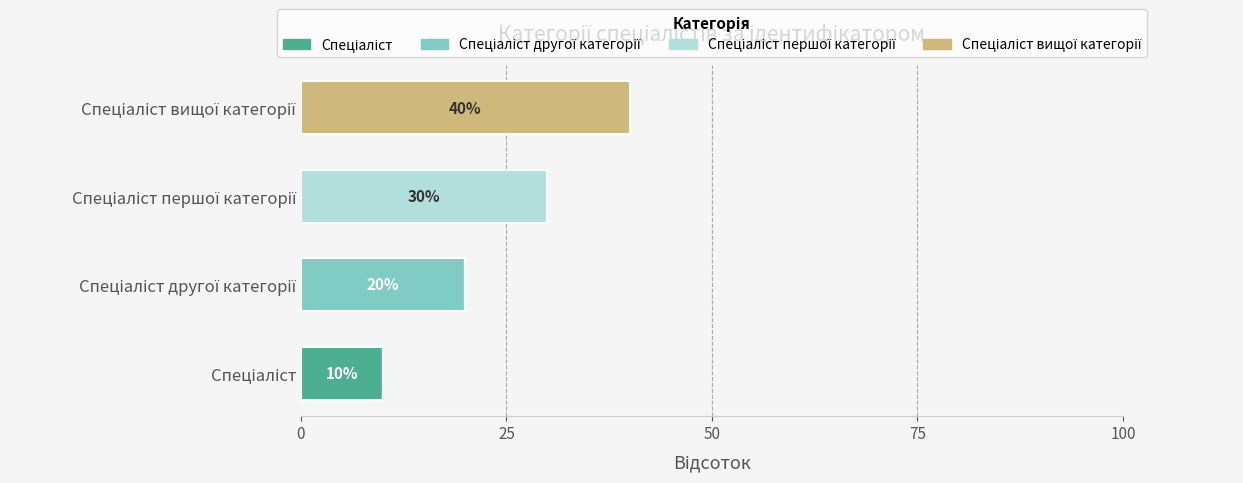

Reading left to right, what are all the values shown in this chart?

Спеціаліст: 10	0	0	0
Спеціаліст другої категорії: 0	20	0	0
Спеціаліст першої категорії: 0	0	30	0
Спеціаліст вищої категорії: 0	0	0	40